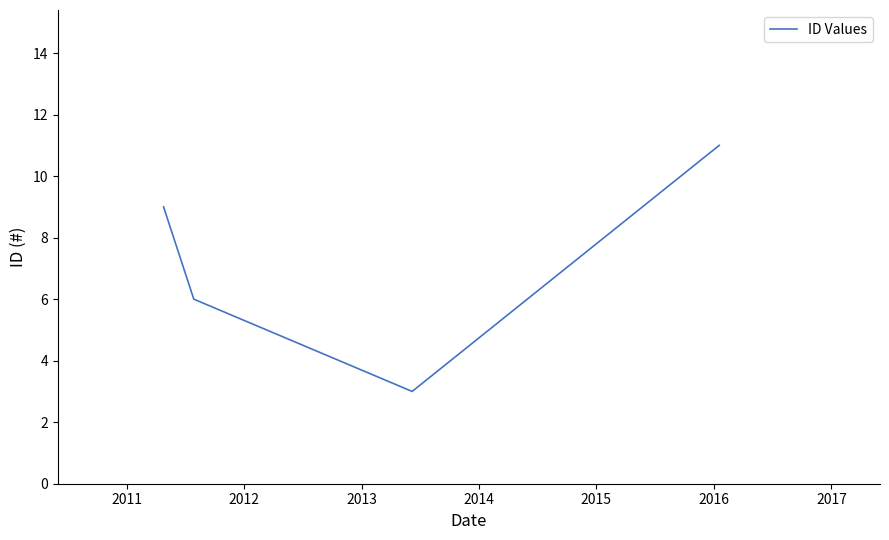

True or false: the data has more than 0 interior local peaks.

False